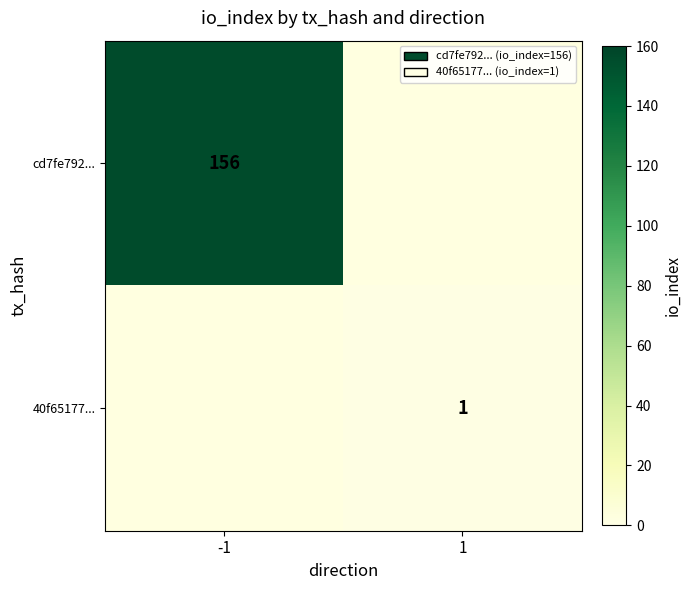

List the labels in order of cd7fe792... value, largest first.

-1, 1